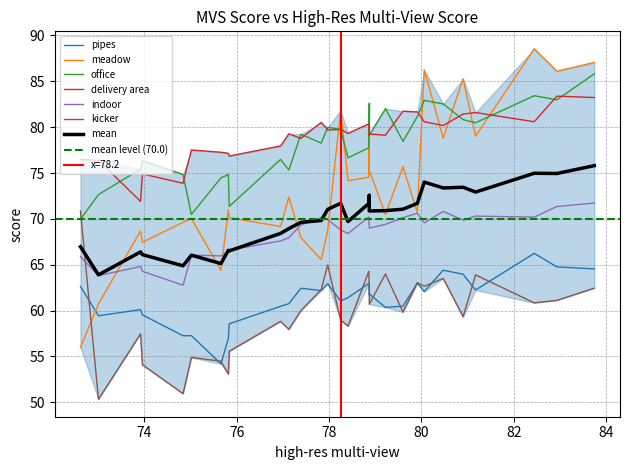

What is the label of the 13th point from the left?

77.83